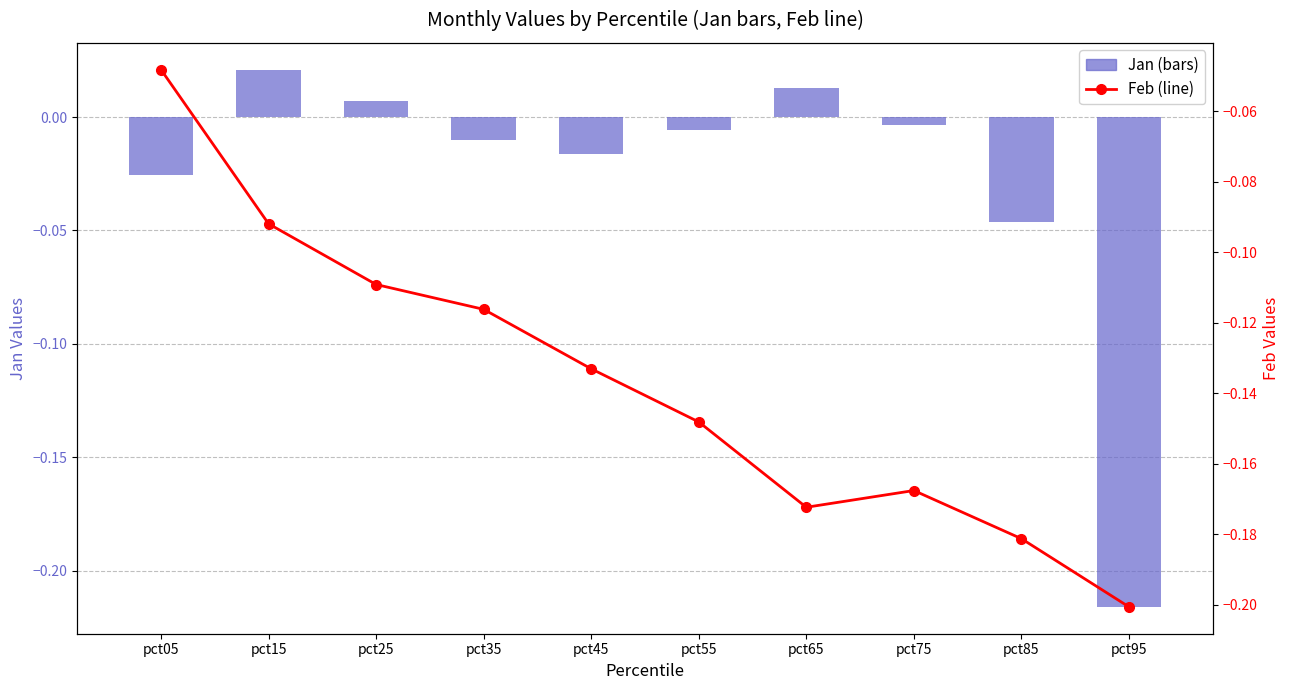

Which series has the widest spread of values?

Jan (bars)